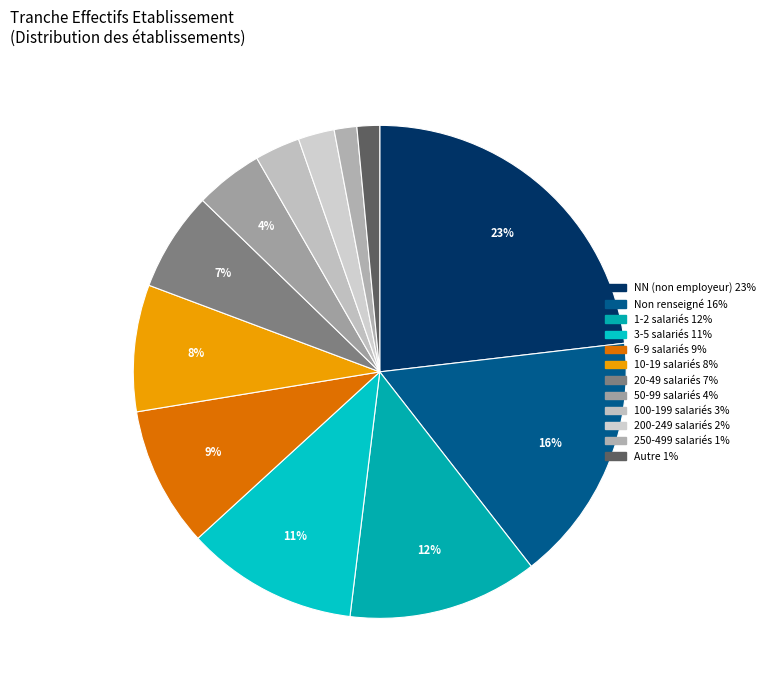

Count the number of slices in the pie.

12